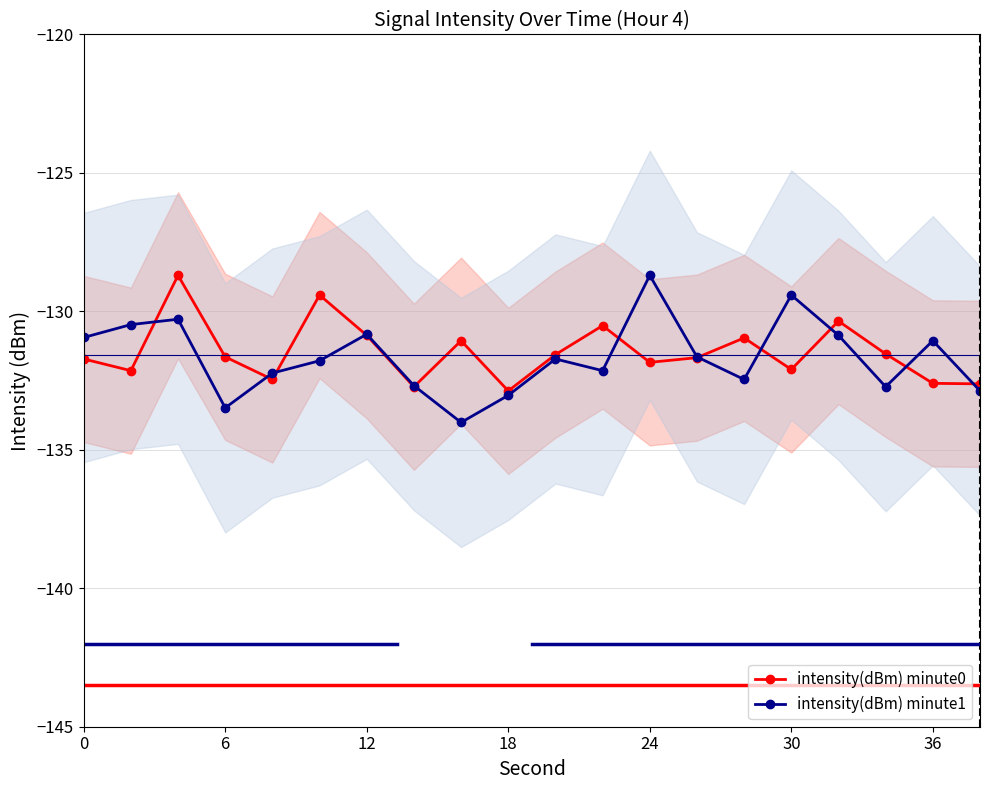

True or false: intensity(dBm) minute1 has more than 2 points higher than both neighbors.

True